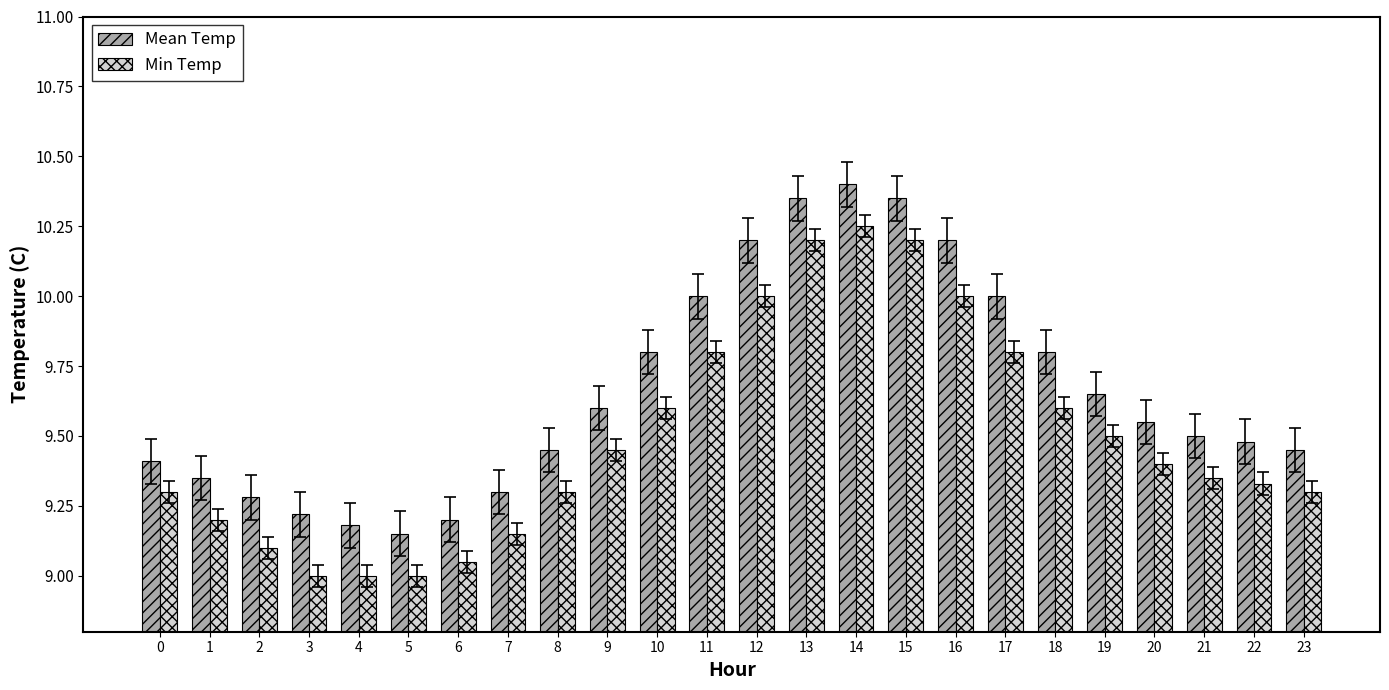

What is the difference between the second highest and second lowest values in the Min Temp series?

1.2